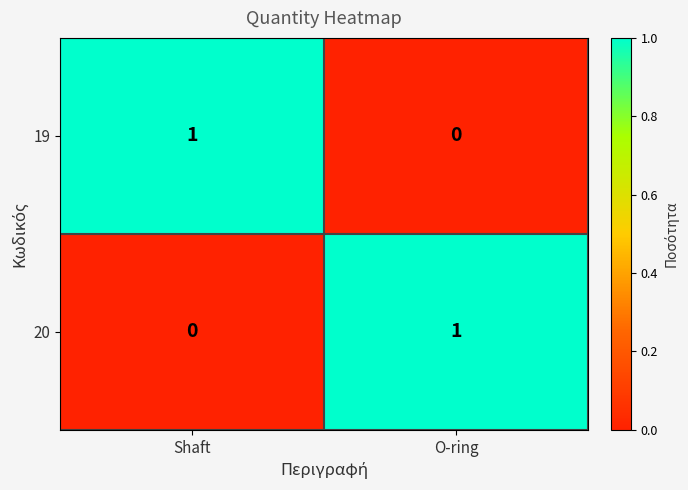

Where is 20 nearest to the value 0?

Shaft